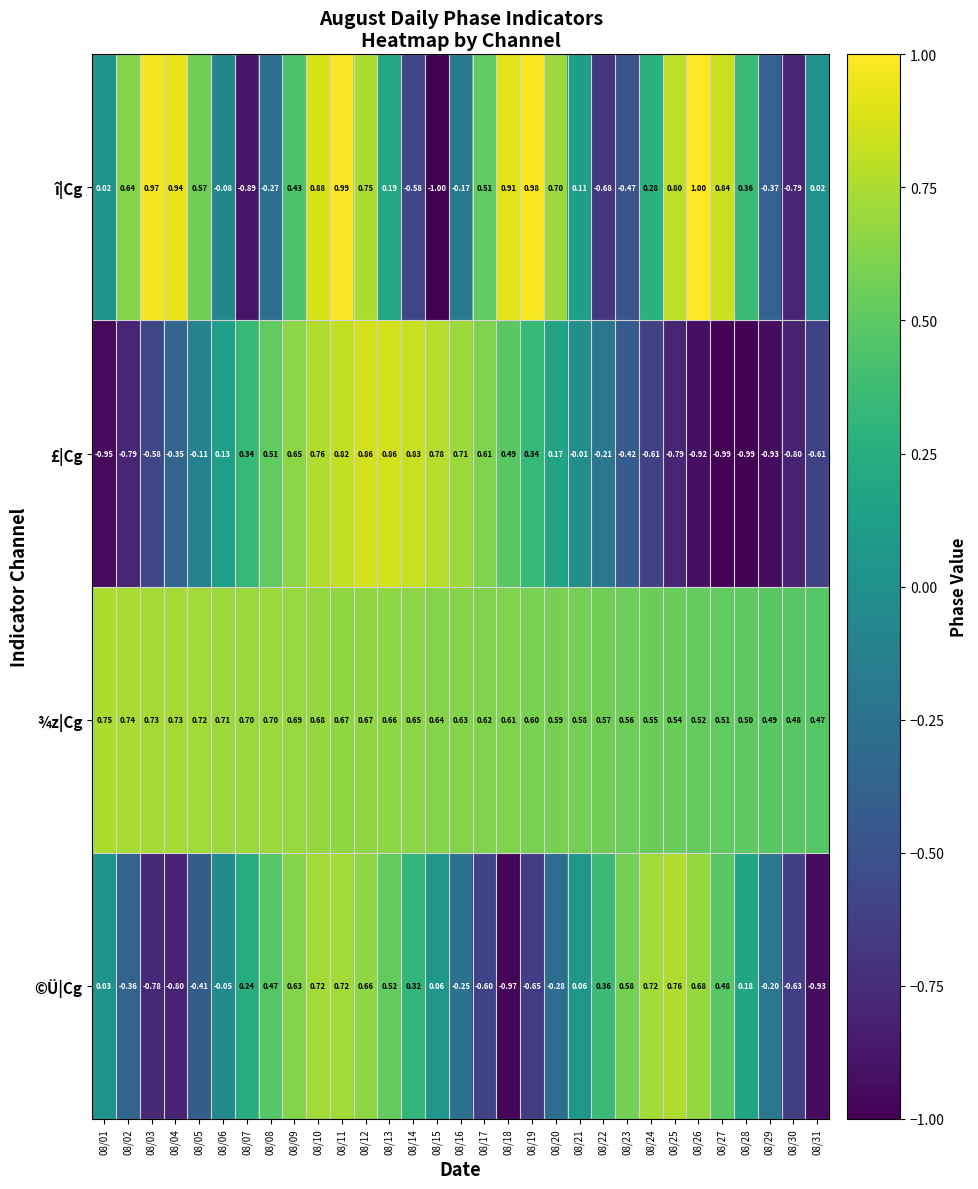

How many distinct data groups are displayed?

4